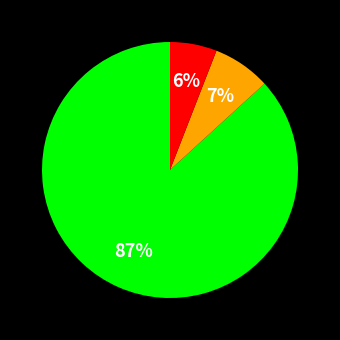

How many slices are in this pie chart?

3